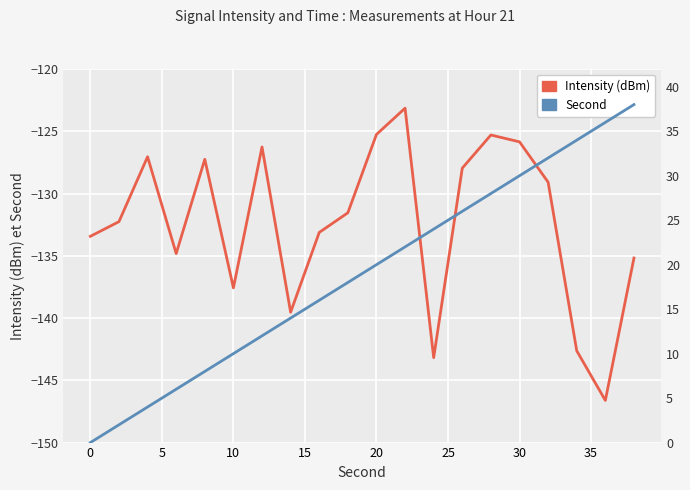

Rank the series by their maximum value, from highest to lowest.

Second, Intensity (dBm)